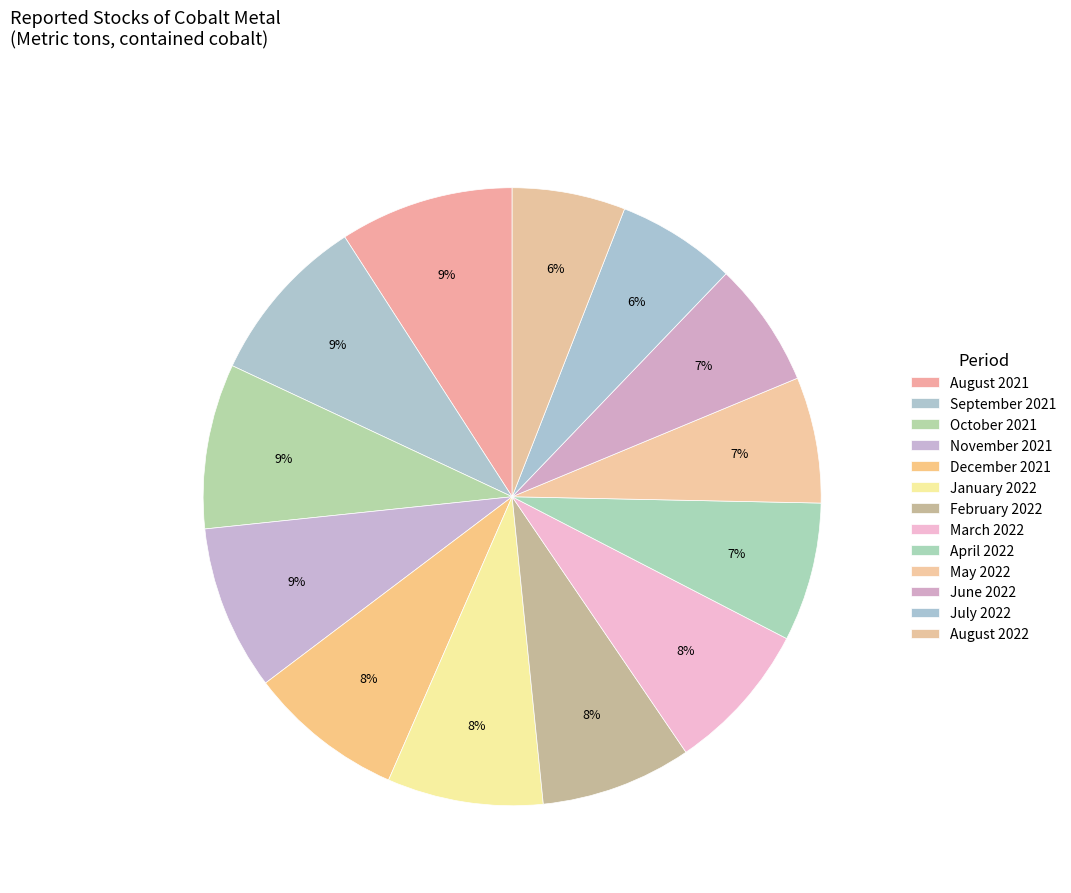

Count the number of slices in the pie.

13